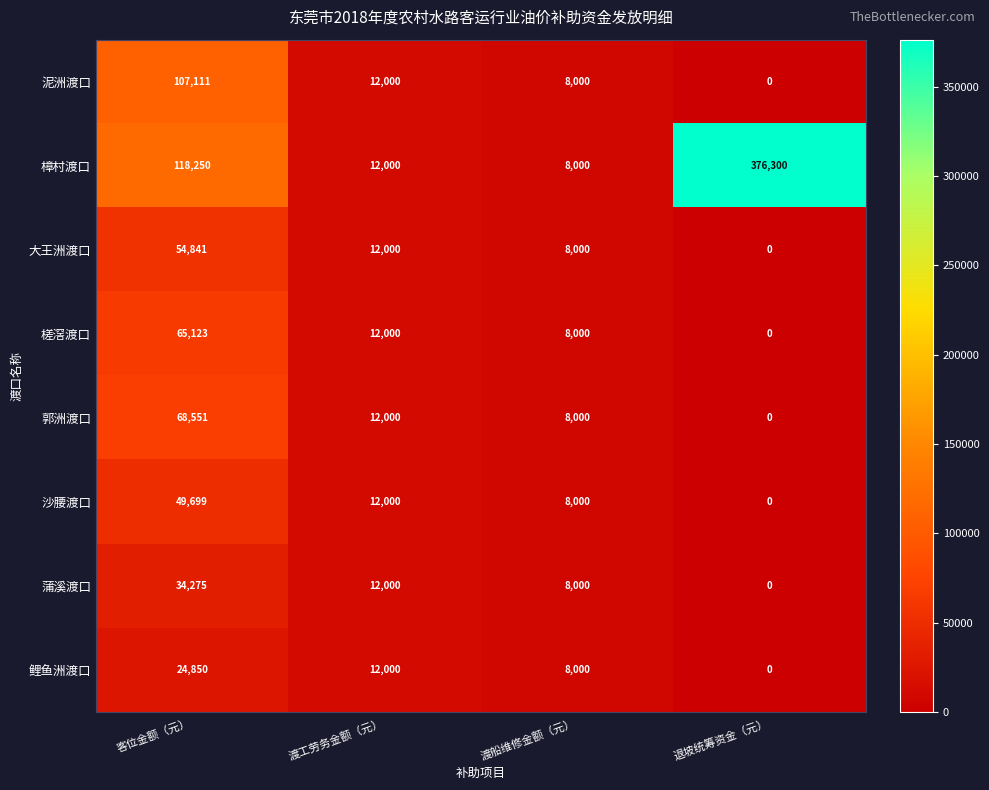

List the series in order of their peak value, lowest first.

鲤鱼洲渡口, 蒲溪渡口, 沙腰渡口, 大王洲渡口, 槎滘渡口, 郭洲渡口, 泥洲渡口, 樟村渡口